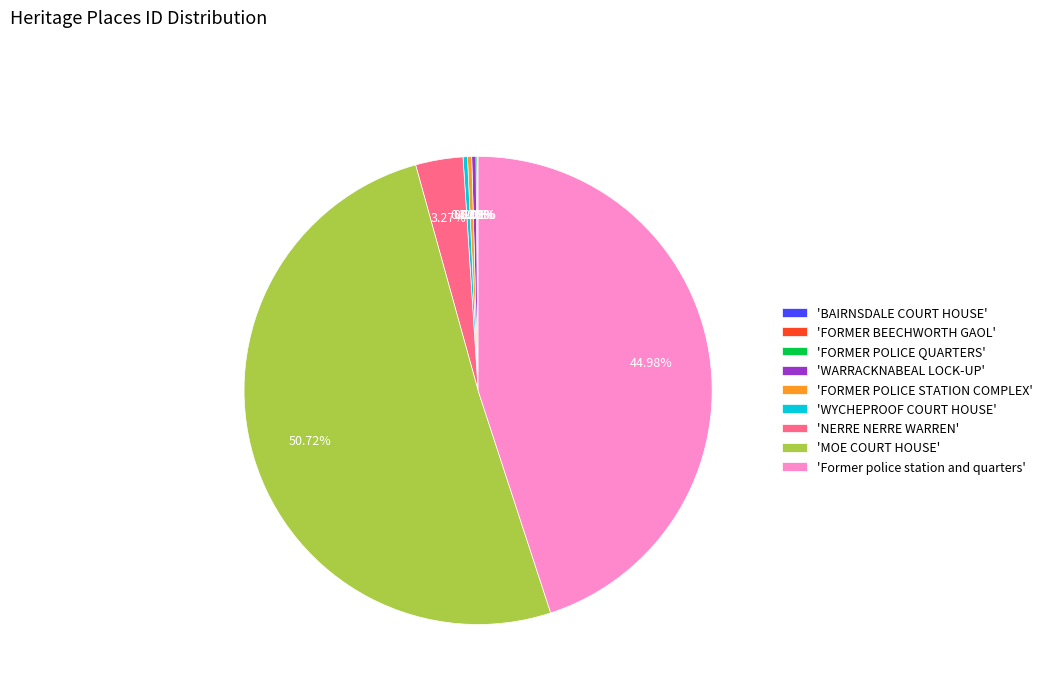

Which category has the biggest portion of the pie?

'MOE COURT HOUSE'